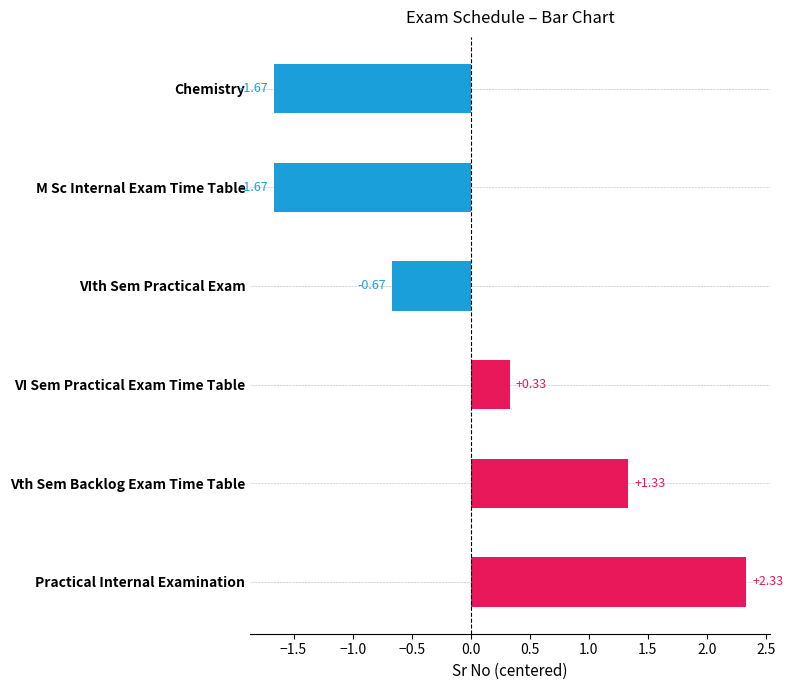

What is the difference between the maximum and second lowest values?

4.0